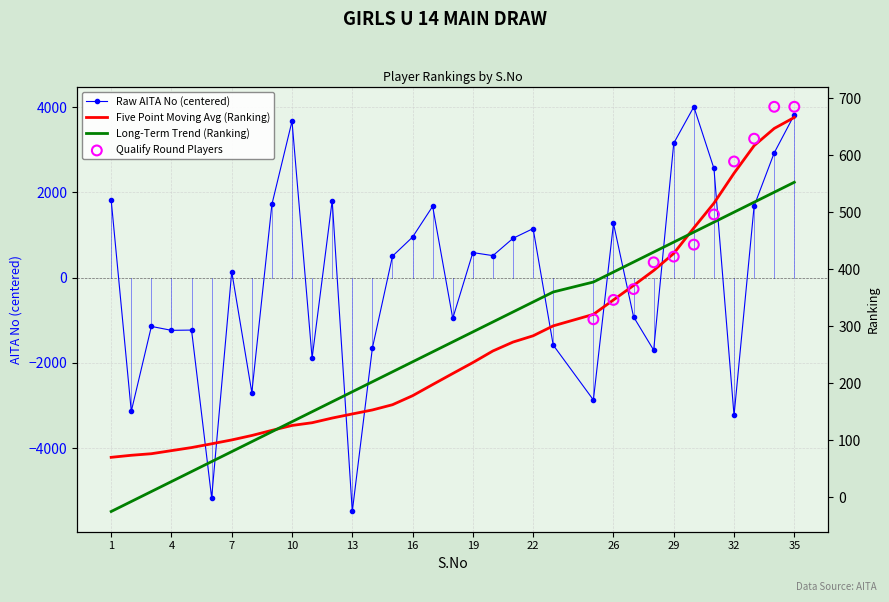

Which series has the largest total across all categories?

Ranking